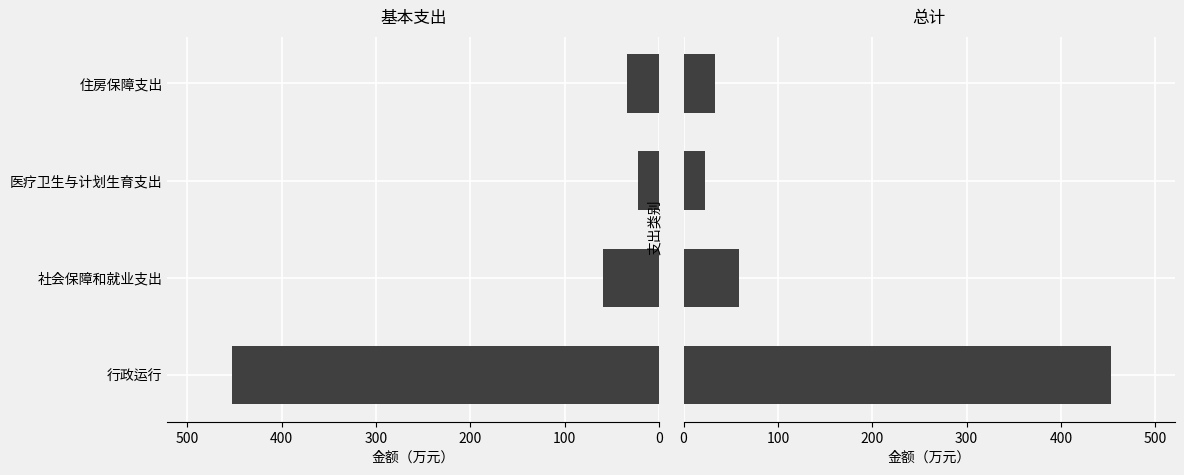

At 100, list the series in order from largest to smallest.

基本支出, 总计